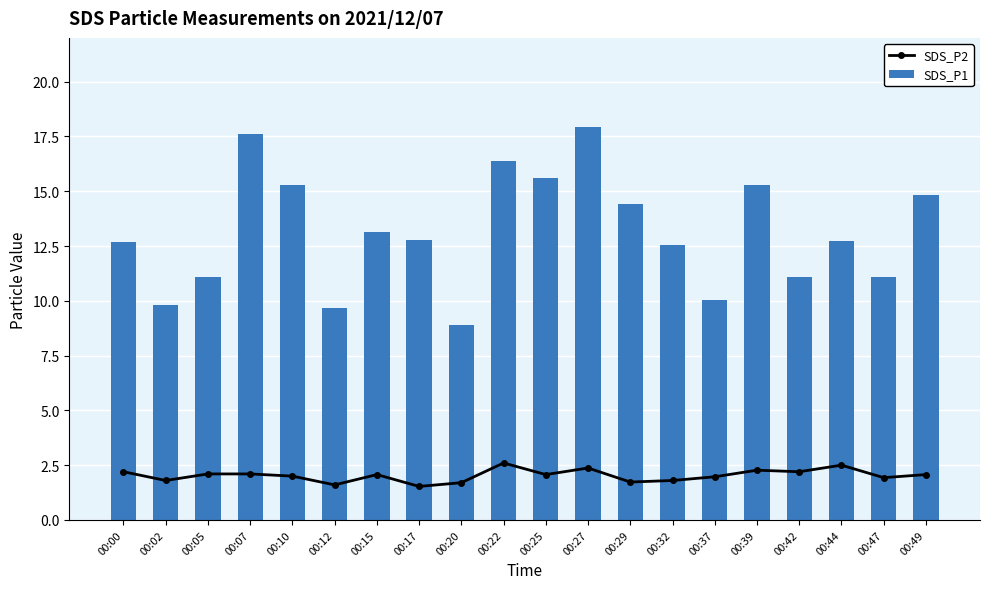

The SDS_P1 series shows 3.9 at 00:05. True or false?

False